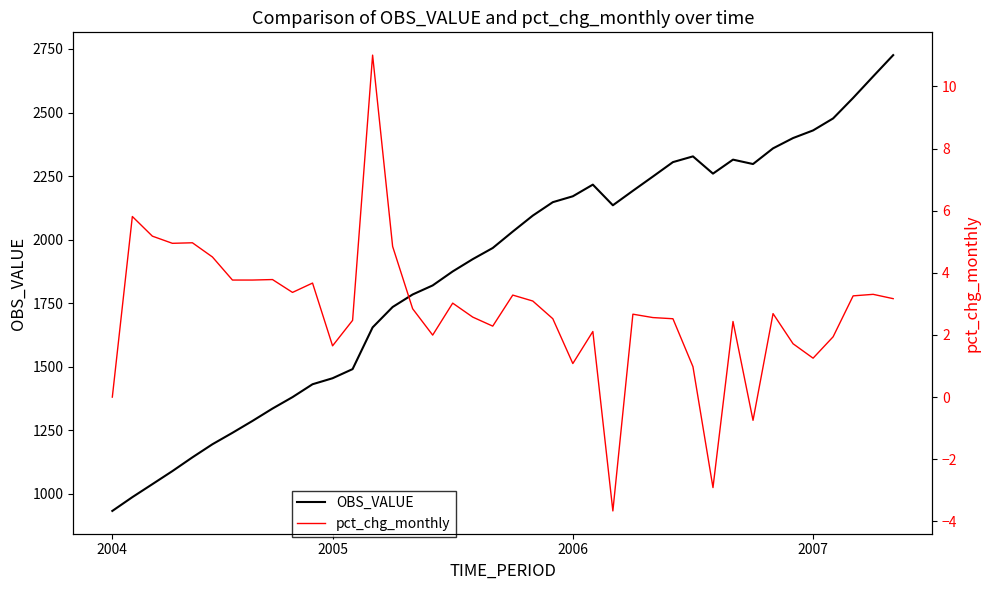

Which category has the highest value in the pct_chg_monthly series?

13